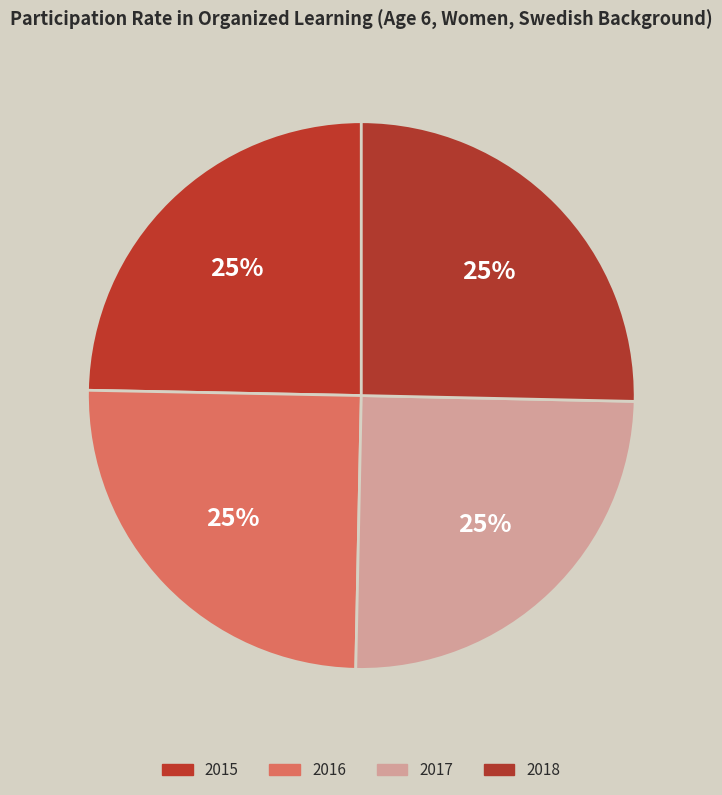

Which category has the smallest portion of the pie?

2015